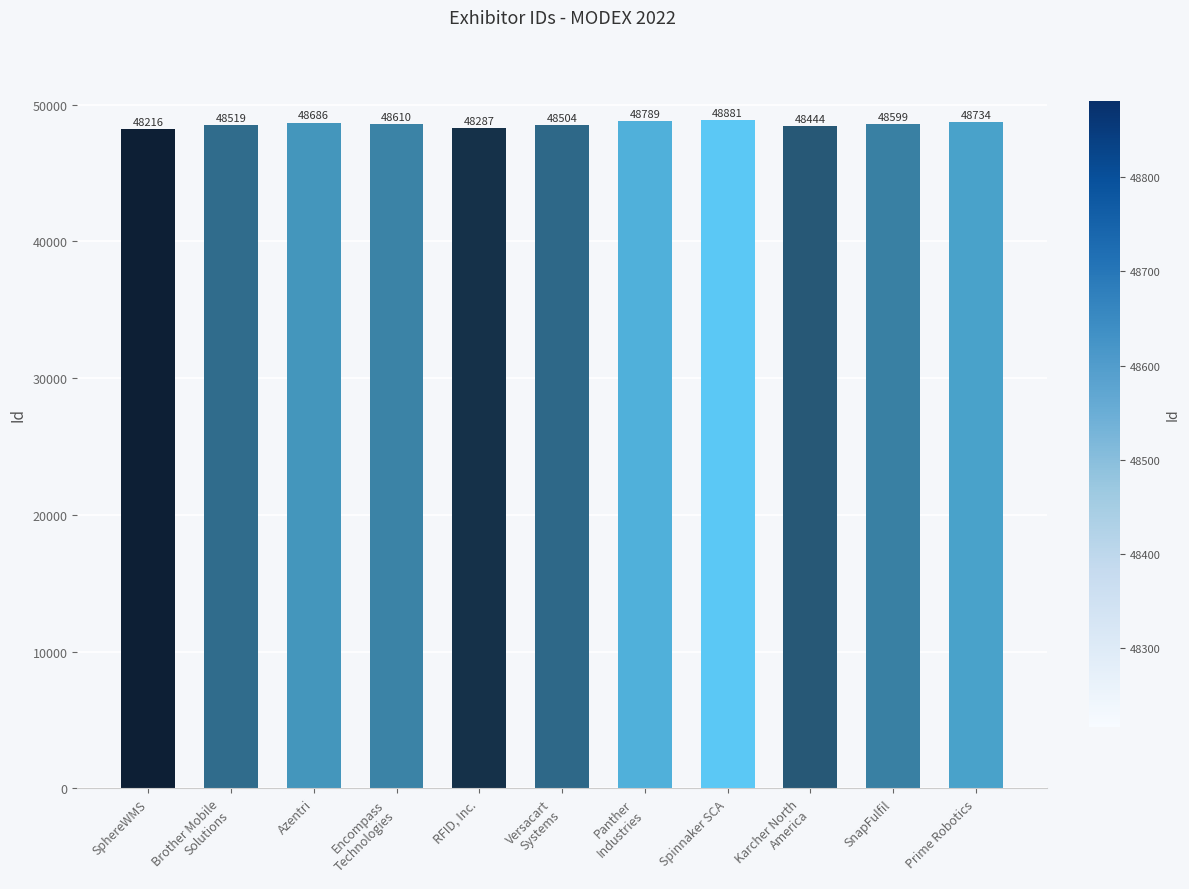

Rank the categories by value from highest to lowest.

Spinnaker SCA, Panther
Industries, Prime Robotics, Azentri, Encompass
Technologies, SnapFulfil, Brother Mobile
Solutions, Versacart
Systems, Karcher North
America, RFID, Inc., SphereWMS